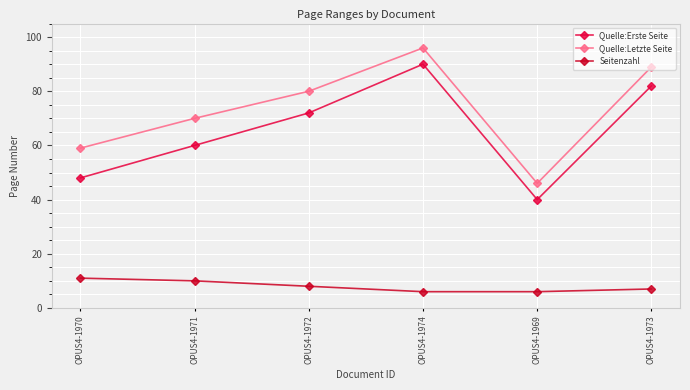

What is the total value across all series at OPUS4-1971?

140